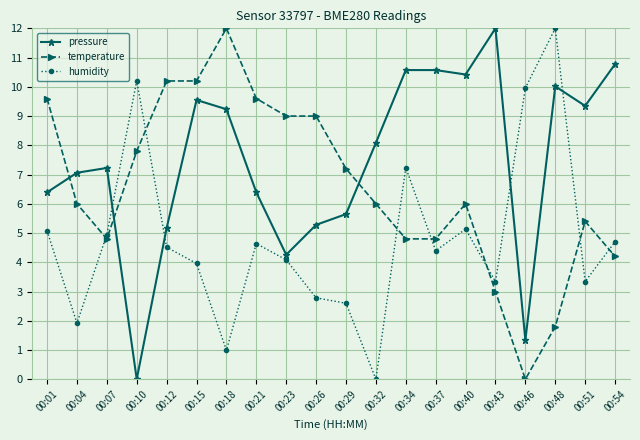

The value of pressure at 00:01 is 6.4. True or false?

True